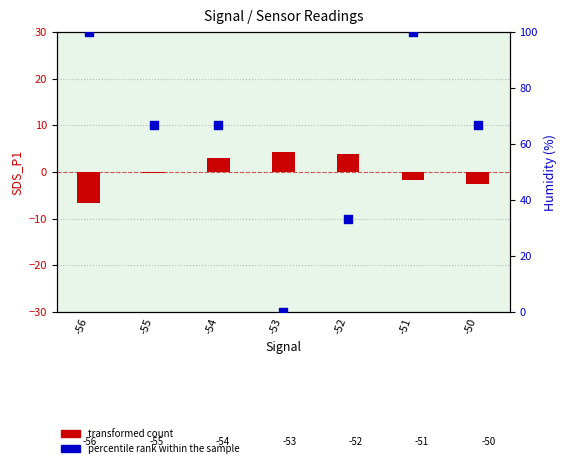

Is the value of percentile rank within the sample at -50 greater than the value of transformed count at -52?

Yes